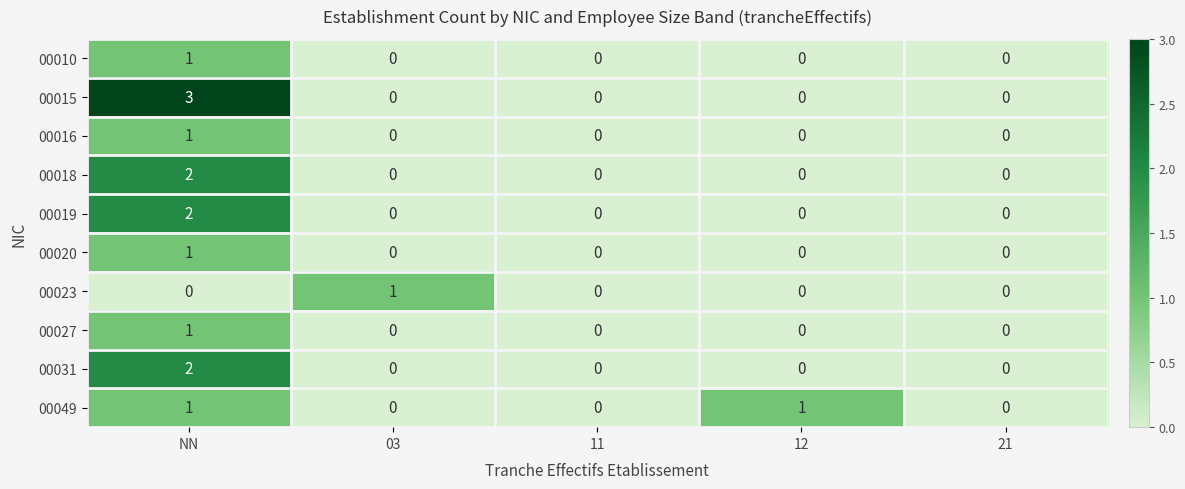

Is the value of 00015 at 12 greater than the value of 00027 at NN?

No